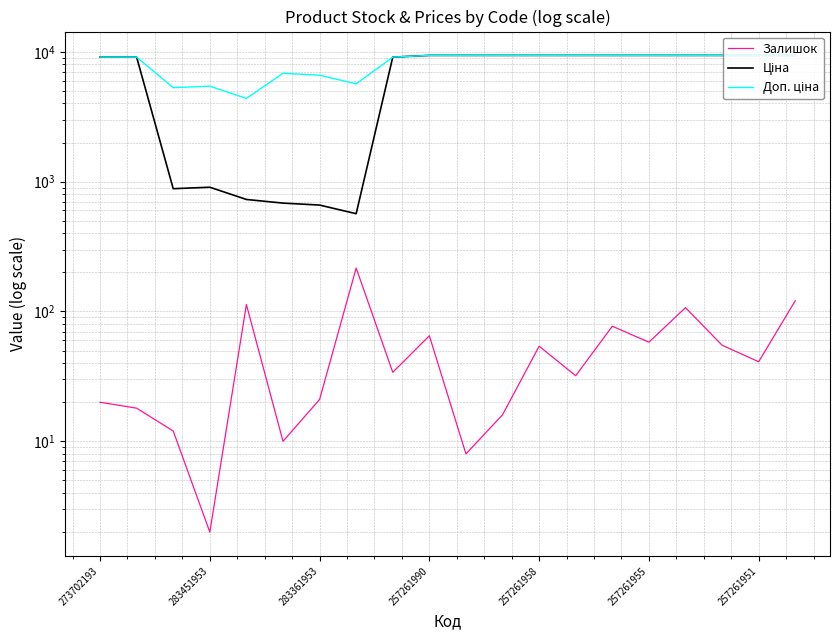

Is it true that Ціна equals 14641.0 at 257261958?

False